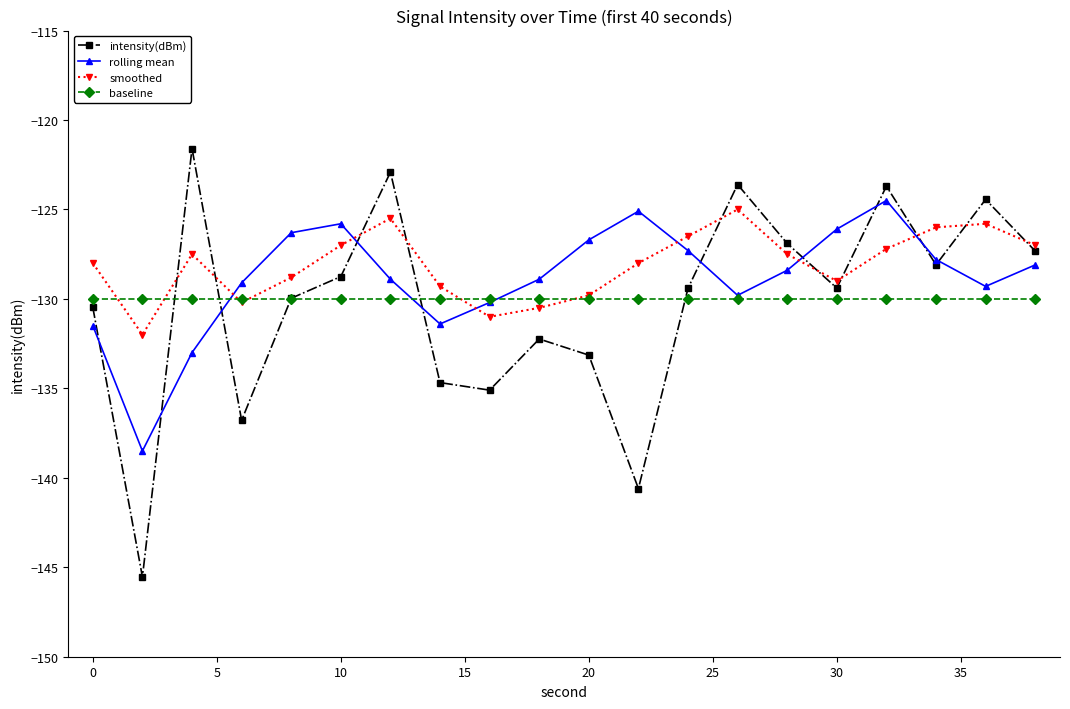

How many lines are shown in the chart?

4